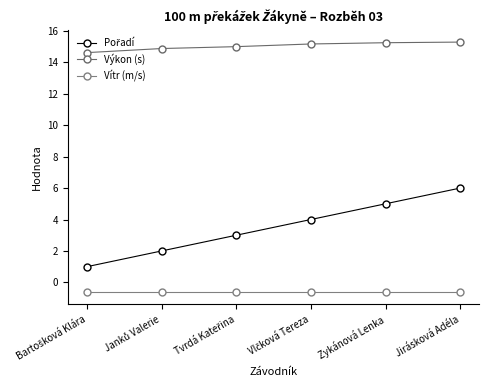

At Bartošková Klára, list the series in order from smallest to largest.

Vítr (m/s), Pořadí, Výkon (s)